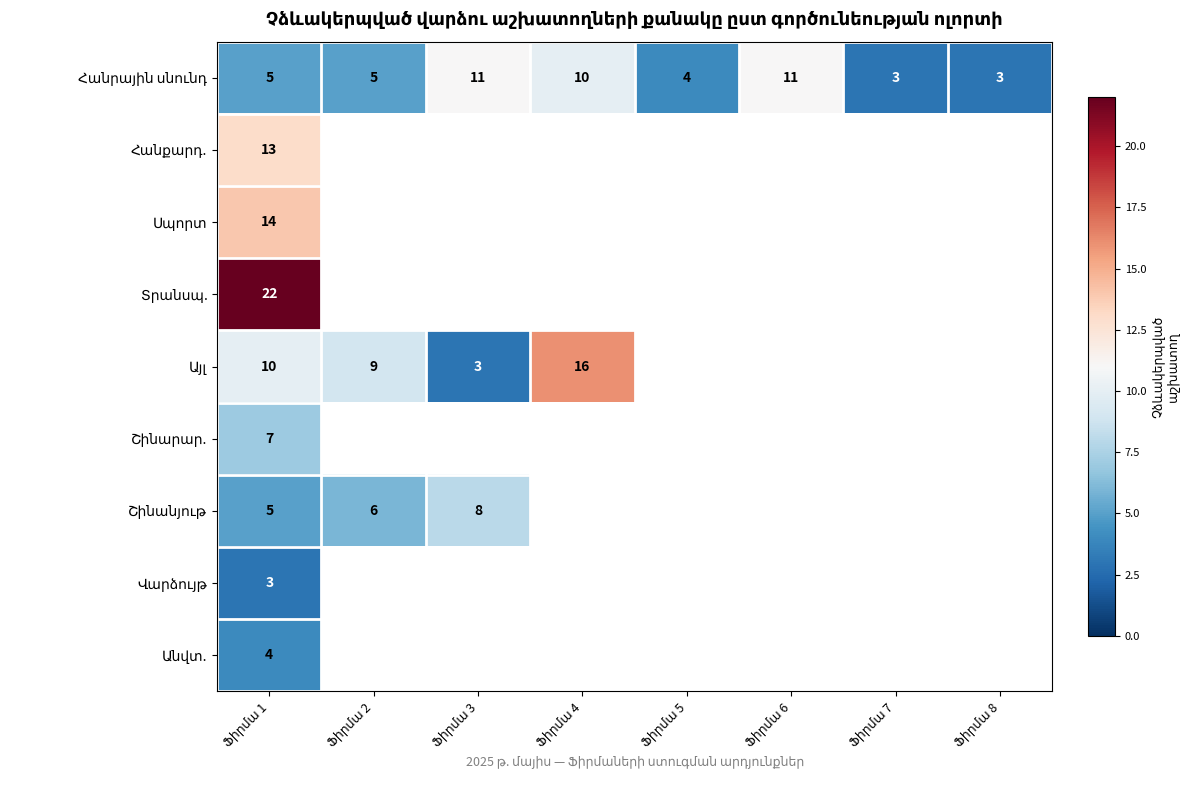

Which series has the widest spread of values?

Այլ